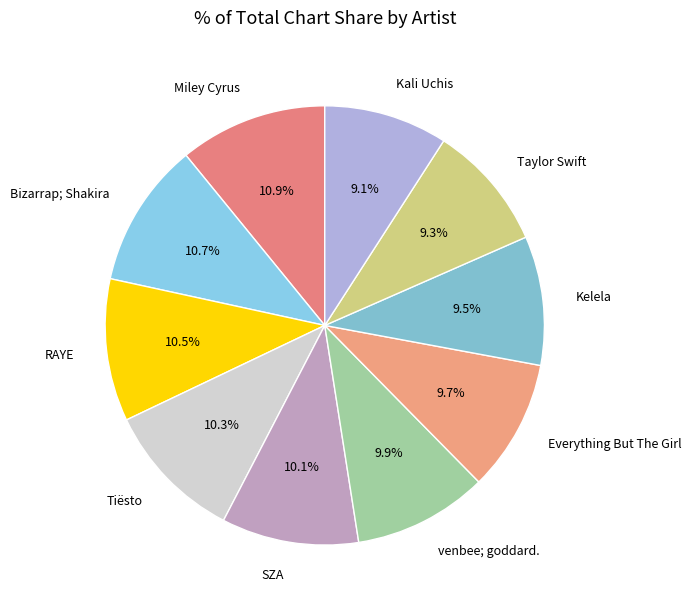

Does Kelela represent more than half of the total?

No